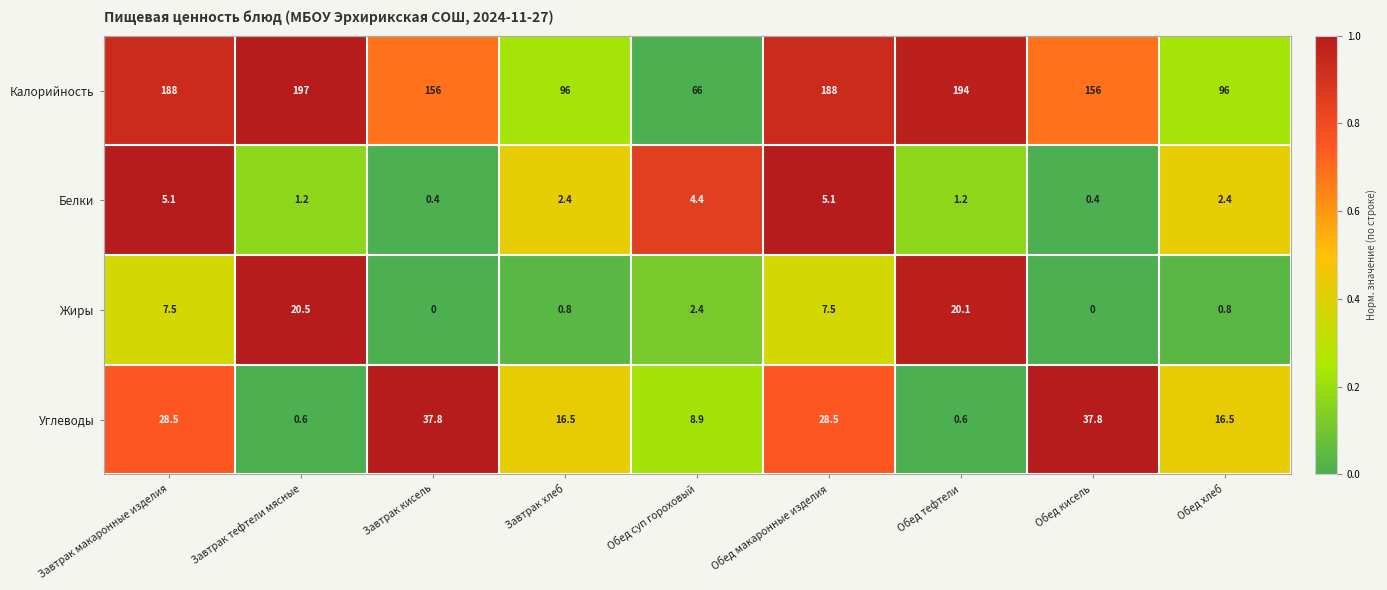

What is the sum of all Белки values?

22.6